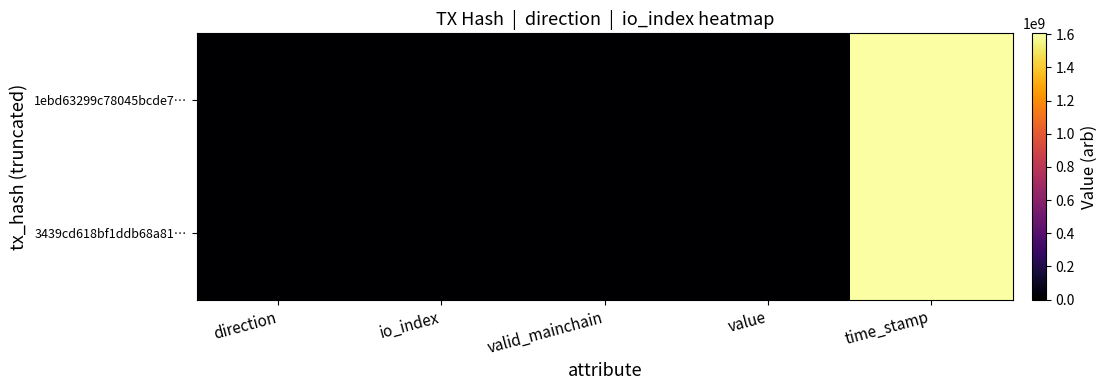

At which category does the chart reach its peak across all series?

time_stamp